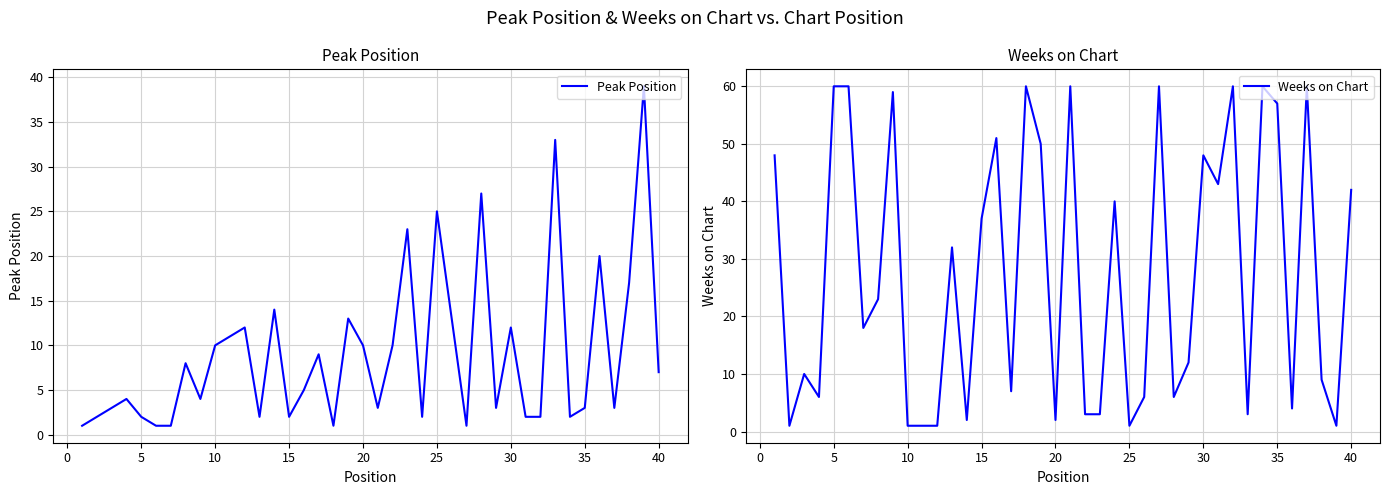

True or false: Weeks on Chart has a value of 2 at 20.

True